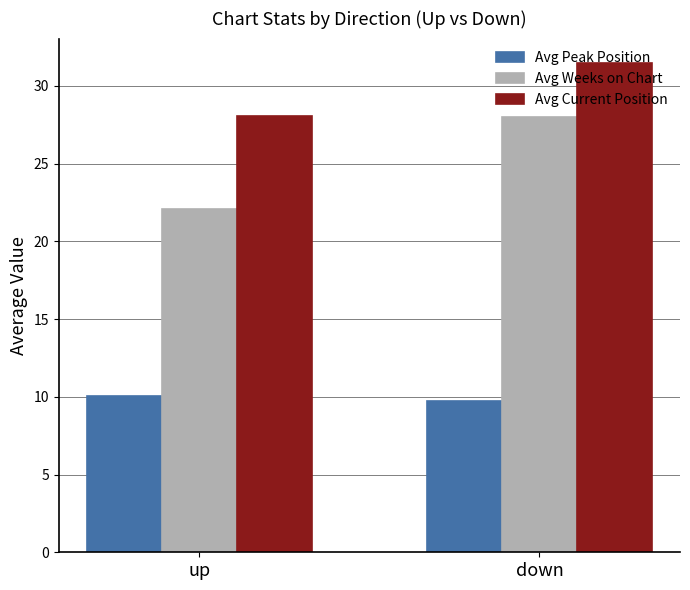

The value of Avg Weeks on Chart at down is 28.0. True or false?

True